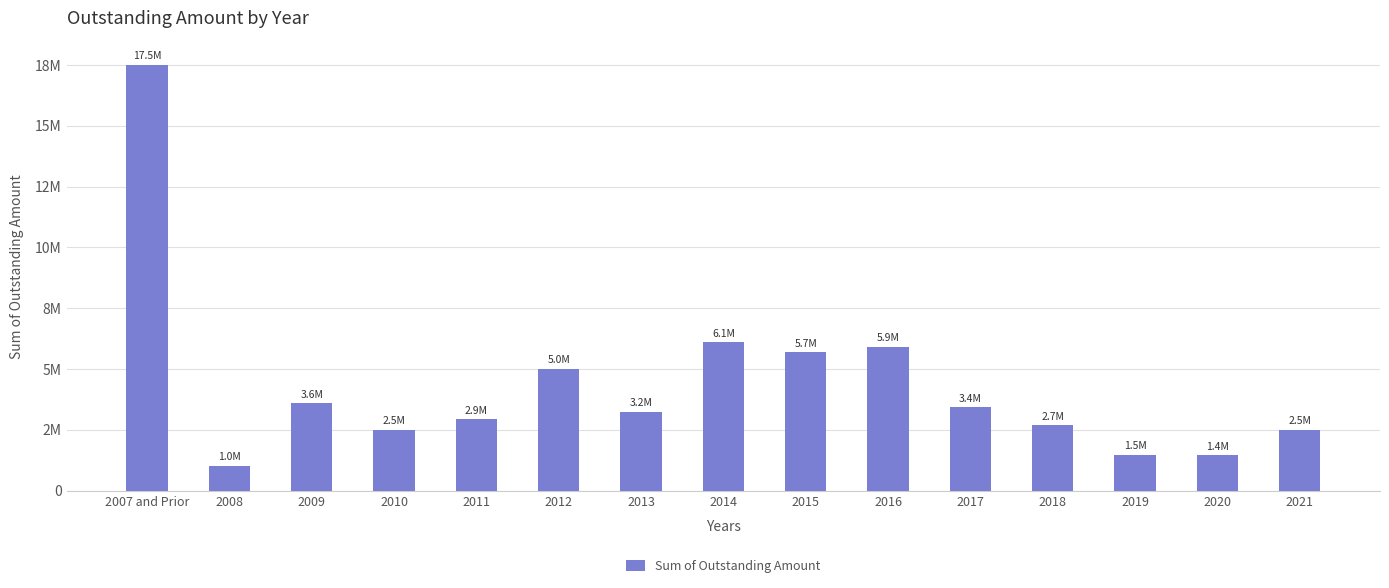

What is the label of the 3rd bar from the left?

2009